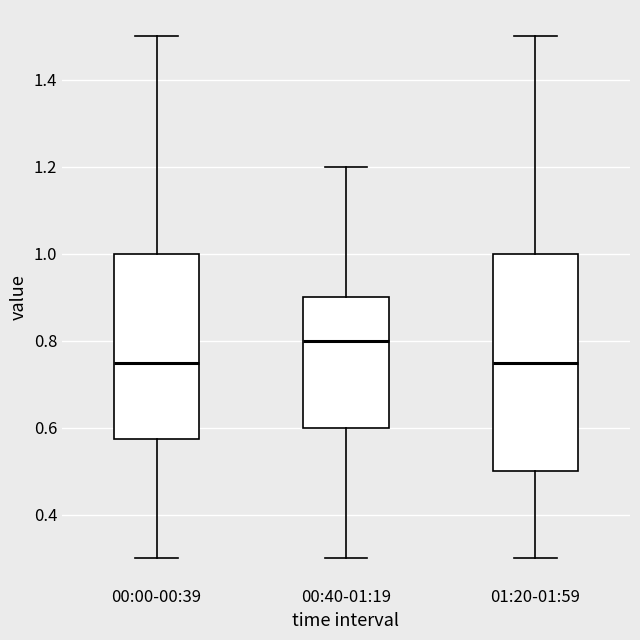

Where does the upper whisker of the box for 01:20-01:59 end on the y-axis? The values are not printed on the chart, so give them approximately, as read against the axis.

1.50